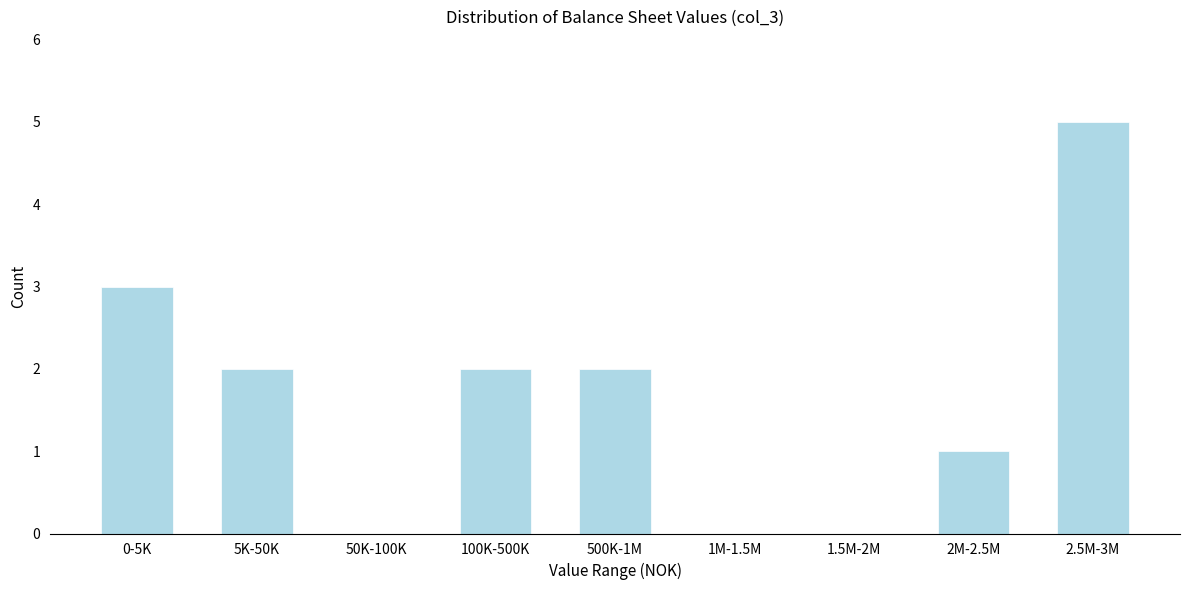

Reading left to right, transcribe all the data shown in this chart.

0-5K=3	5K-50K=2	50K-100K=0	100K-500K=2	500K-1M=2	1M-1.5M=0	1.5M-2M=0	2M-2.5M=1	2.5M-3M=5